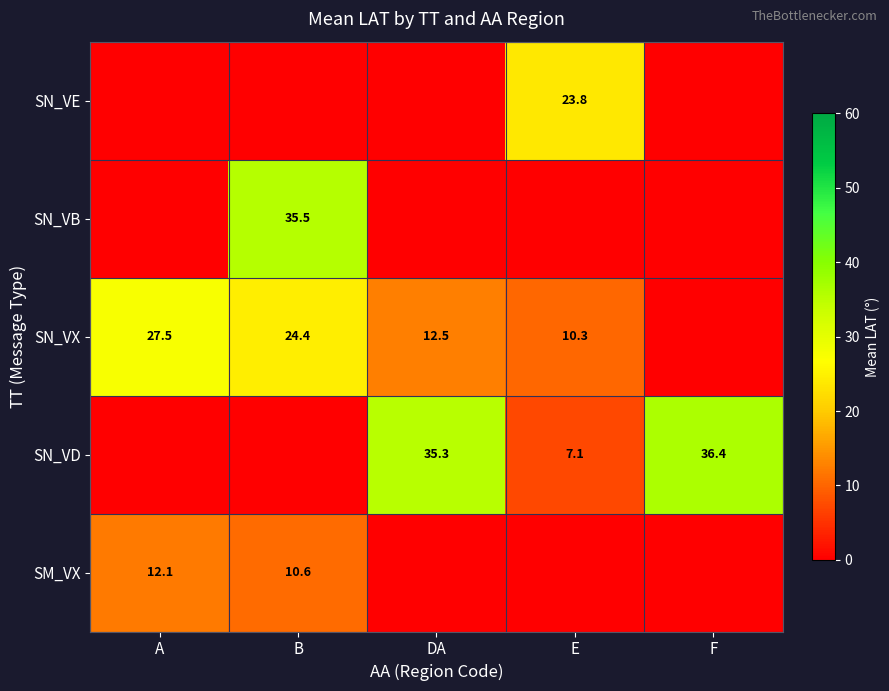

The value of SM_VX at B is 10.6. True or false?

True